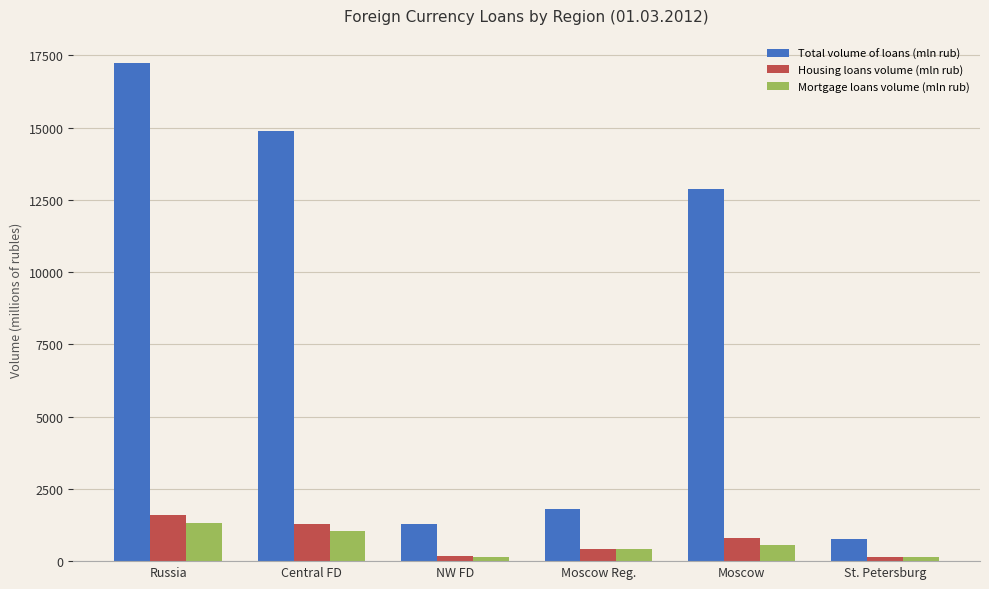

What is the sum of all Housing loans volume (mln rub) values?

4429